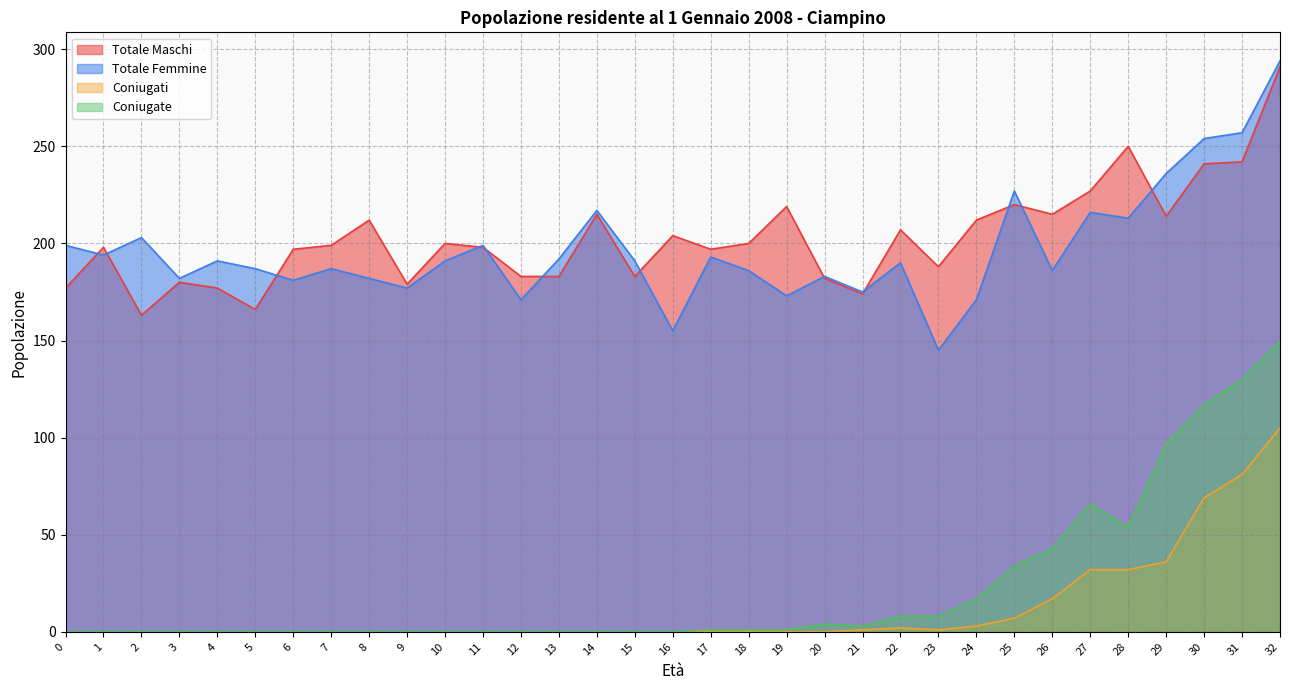

Which category has the lowest value in the Totale Femmine series?

23